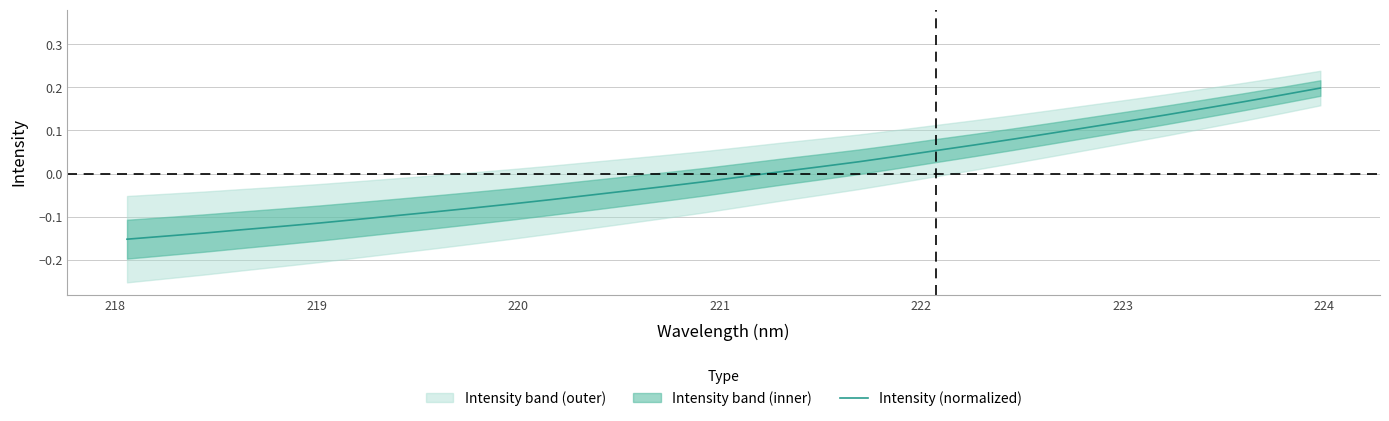

The chart shows a value of -0.1 at 220. True or false?

True